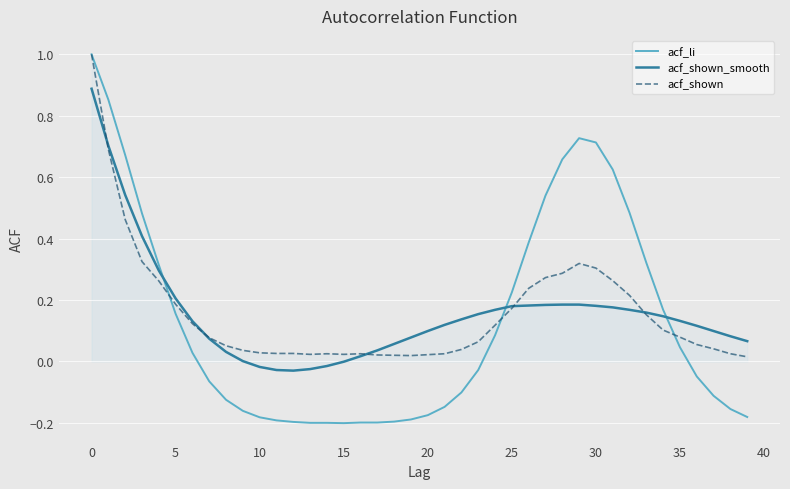

How many series are shown in this chart?

3